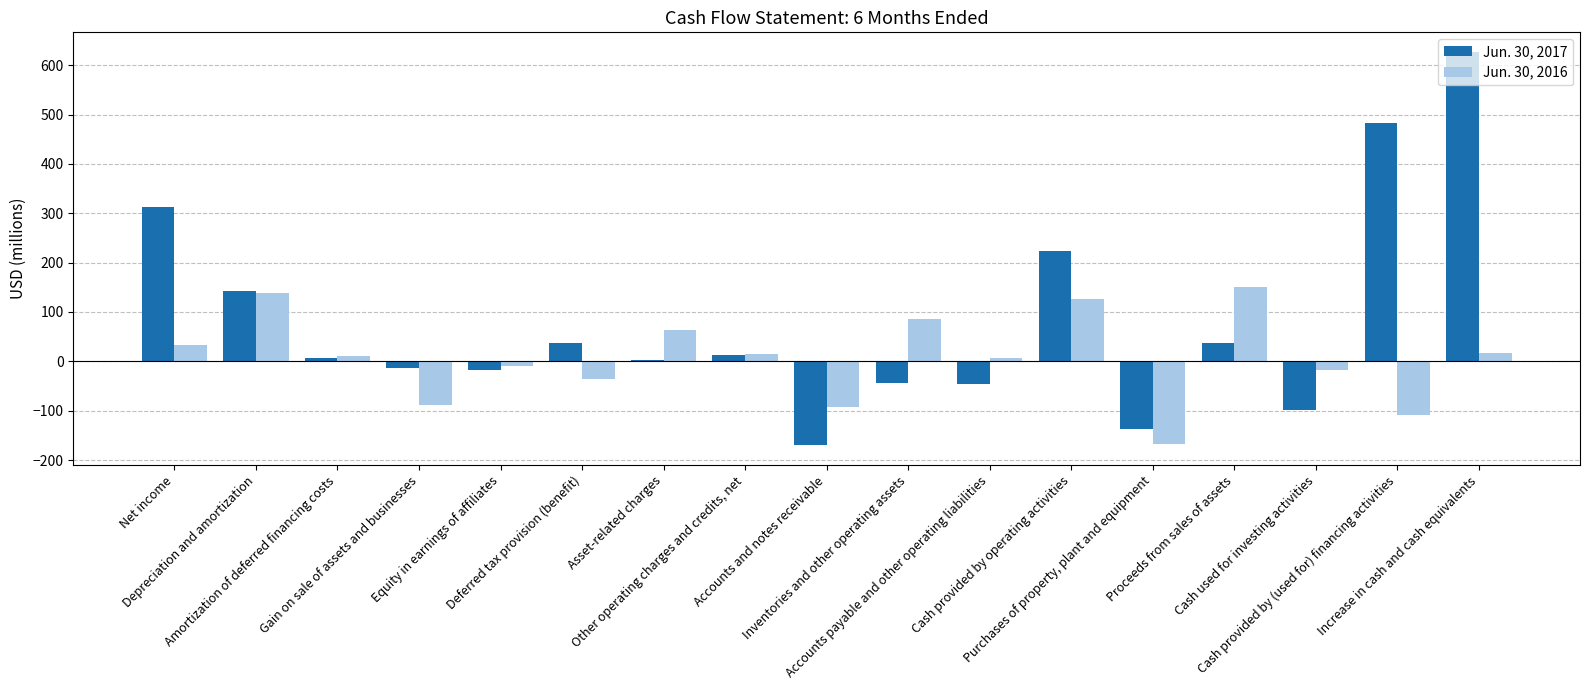

What is the total value across all series at Cash provided by operating activities?

350